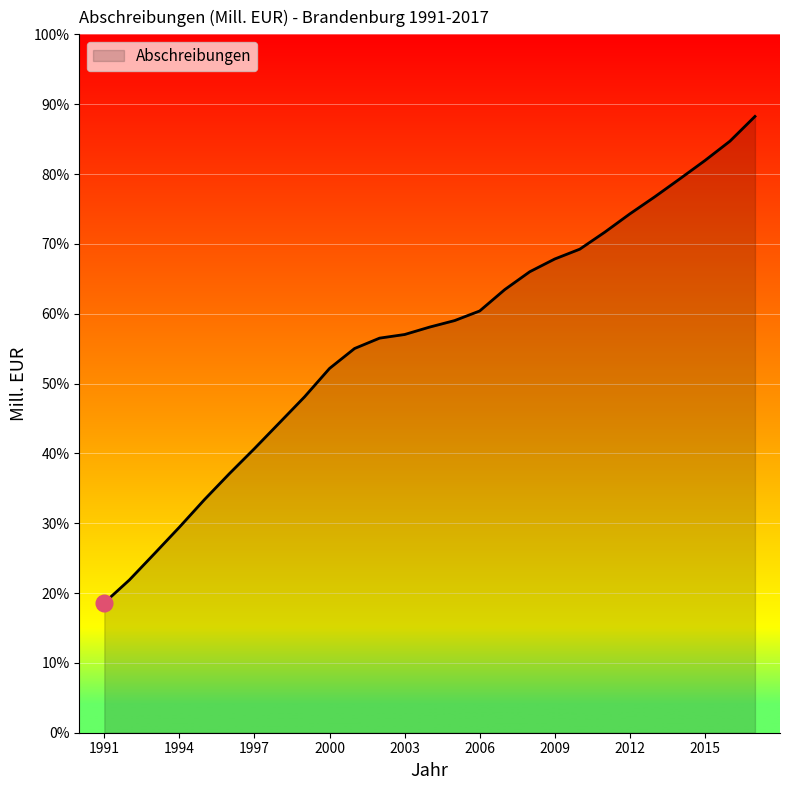

True or false: the data has more than 1 interior local peaks.

False